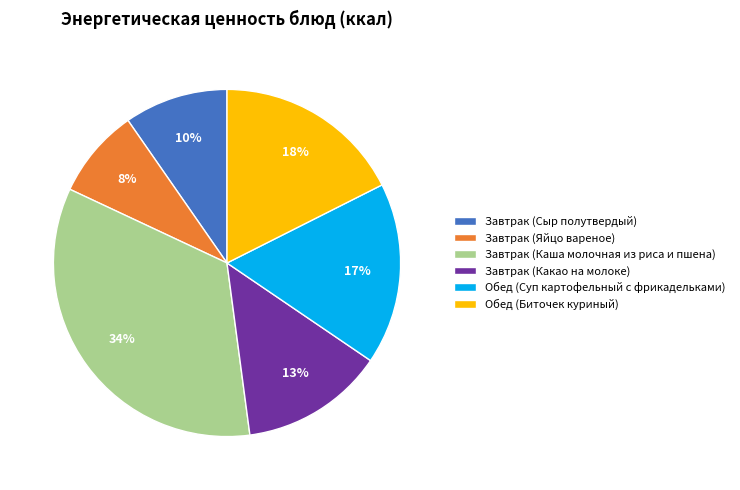

Is it true that Завтрак (Сыр полутвердый) is 3% of the pie?

False